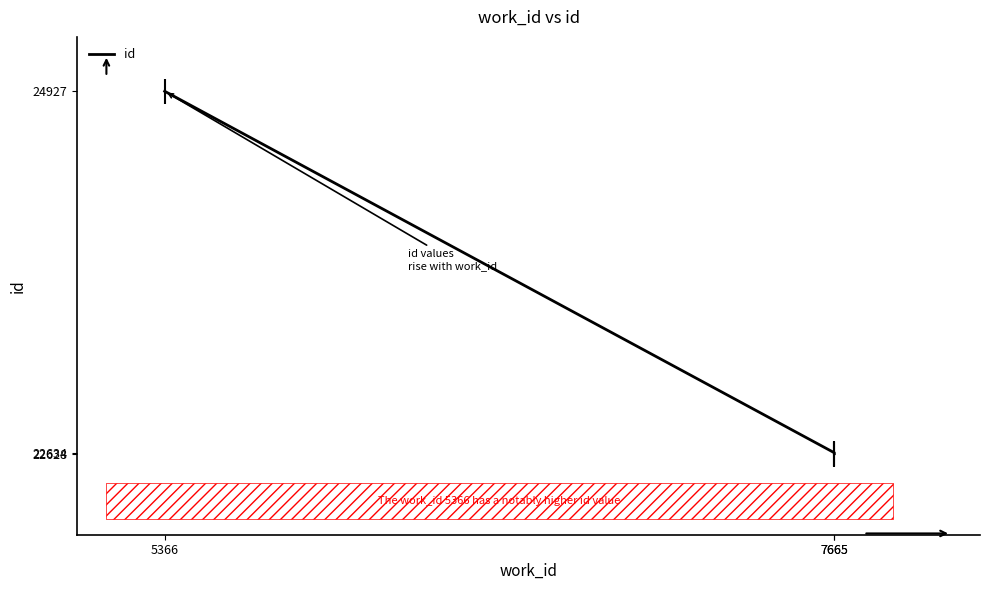

At which label is the value closest to 23777?

7665